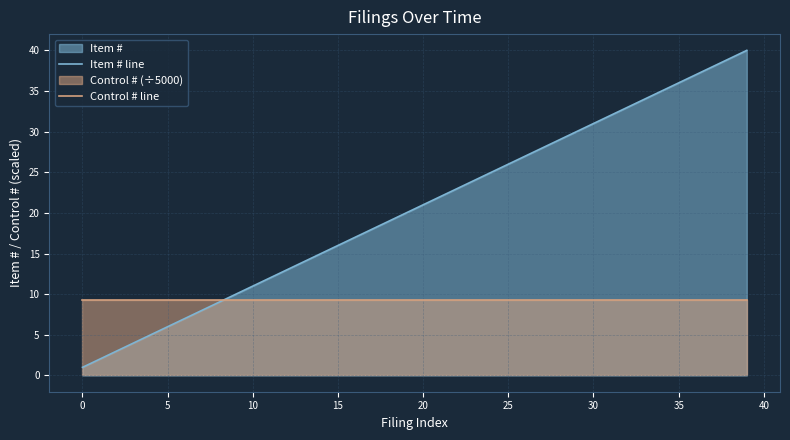

At 30, list the series in order from smallest to largest.

Control # line, Item # line